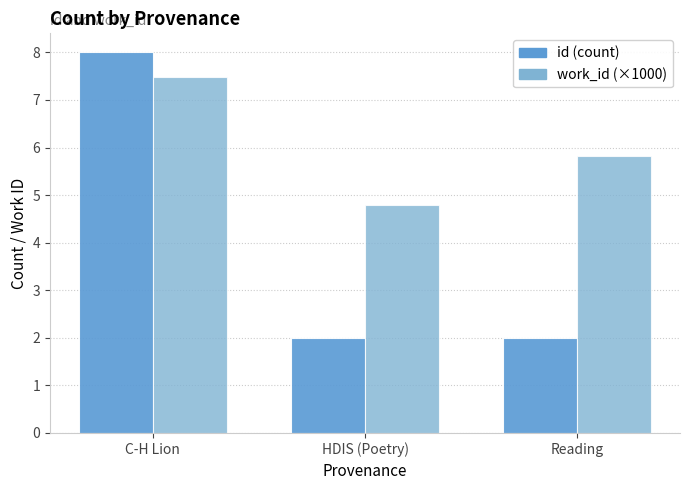

What is the sum of all id (count) values?

12.0